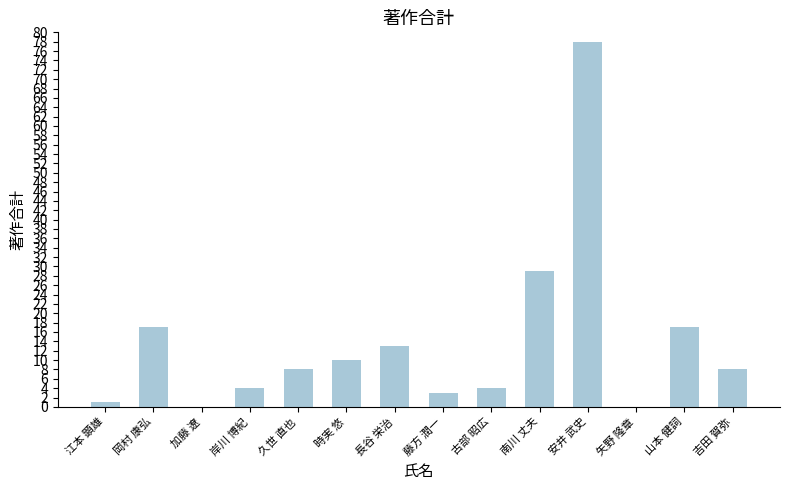

What is the greatest value displayed?

78